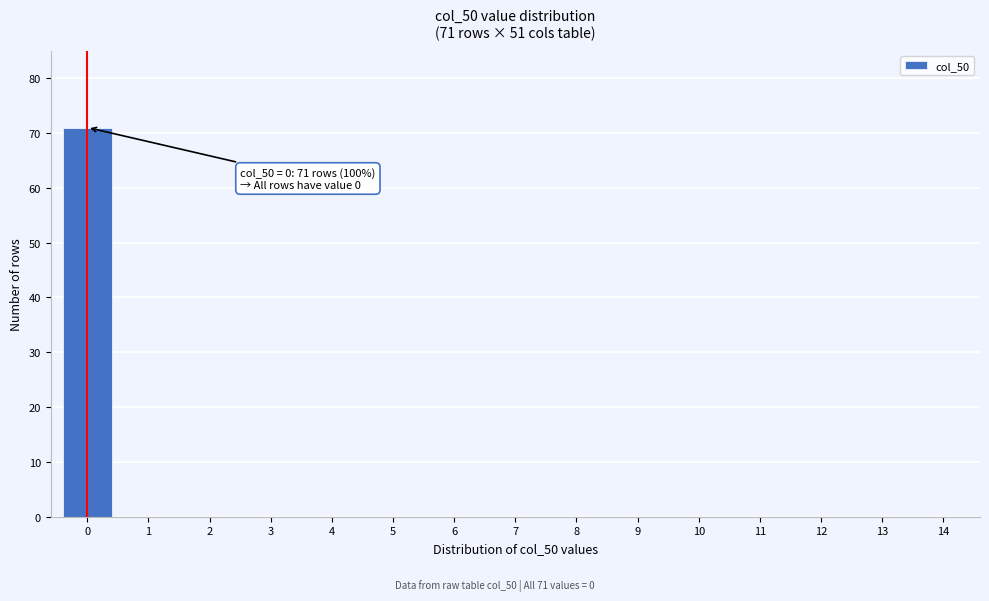

Reading left to right, list all the values displayed in this chart.

0=71	1=0	2=0	3=0	4=0	5=0	6=0	7=0	8=0	9=0	10=0	11=0	12=0	13=0	14=0